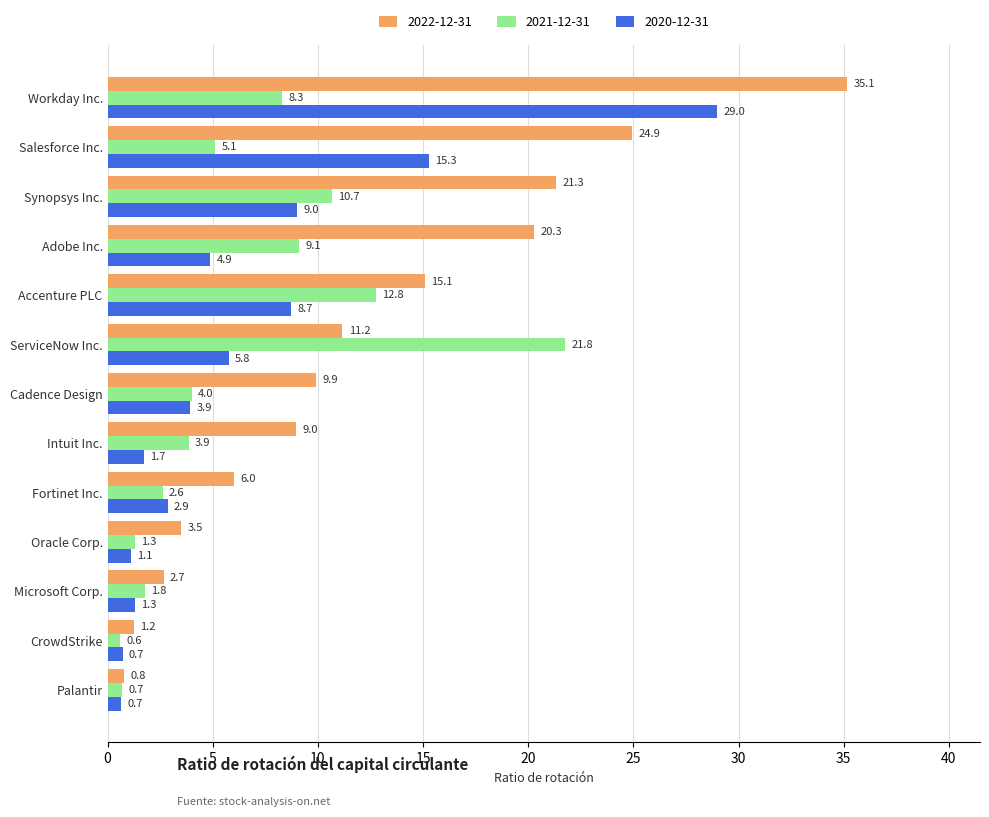

The 2020-12-31 series shows 29.0 at Workday Inc.. True or false?

True